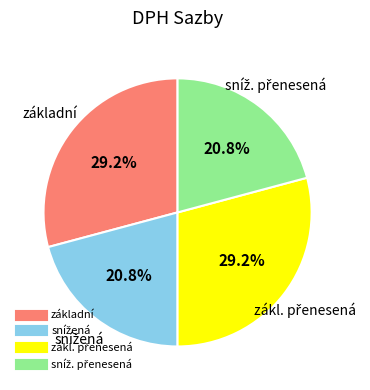

Is there a majority slice in this chart?

No